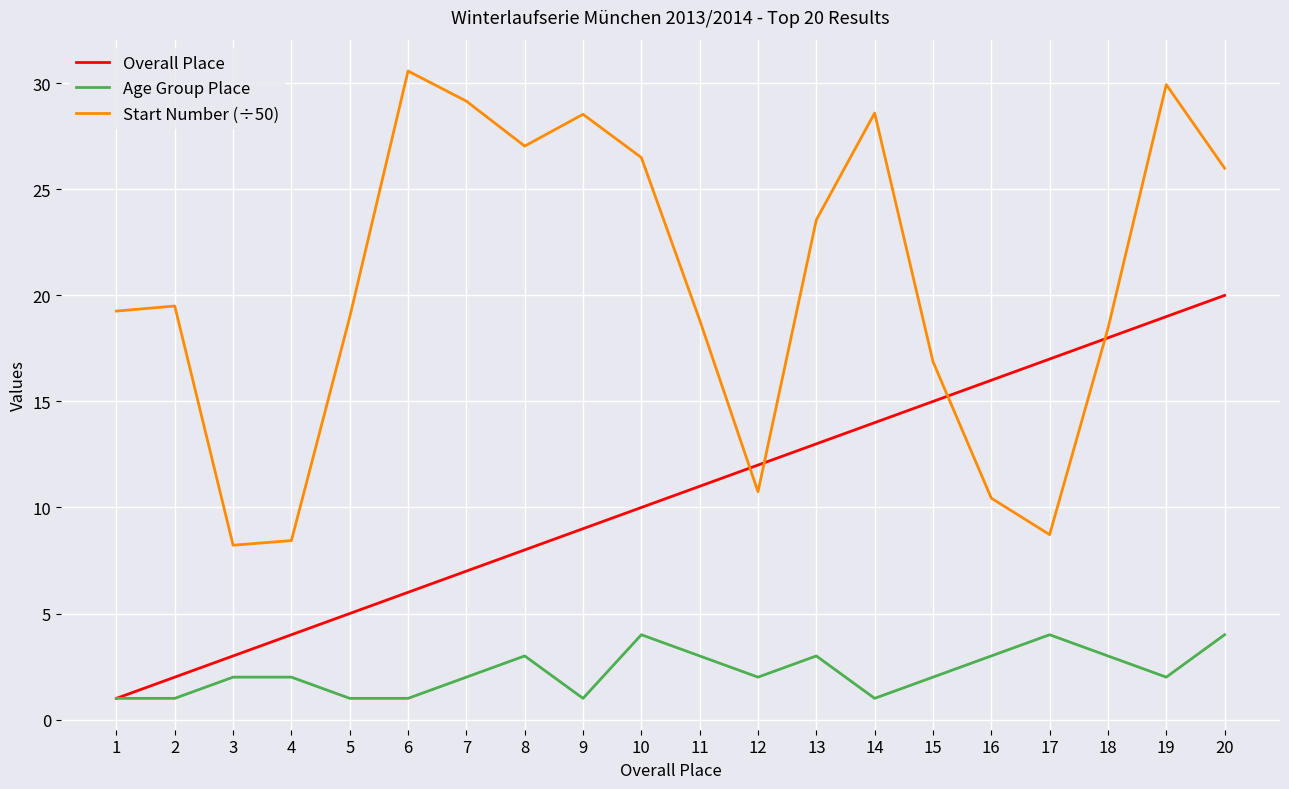

What is the minimum value shown in the chart?

1.0